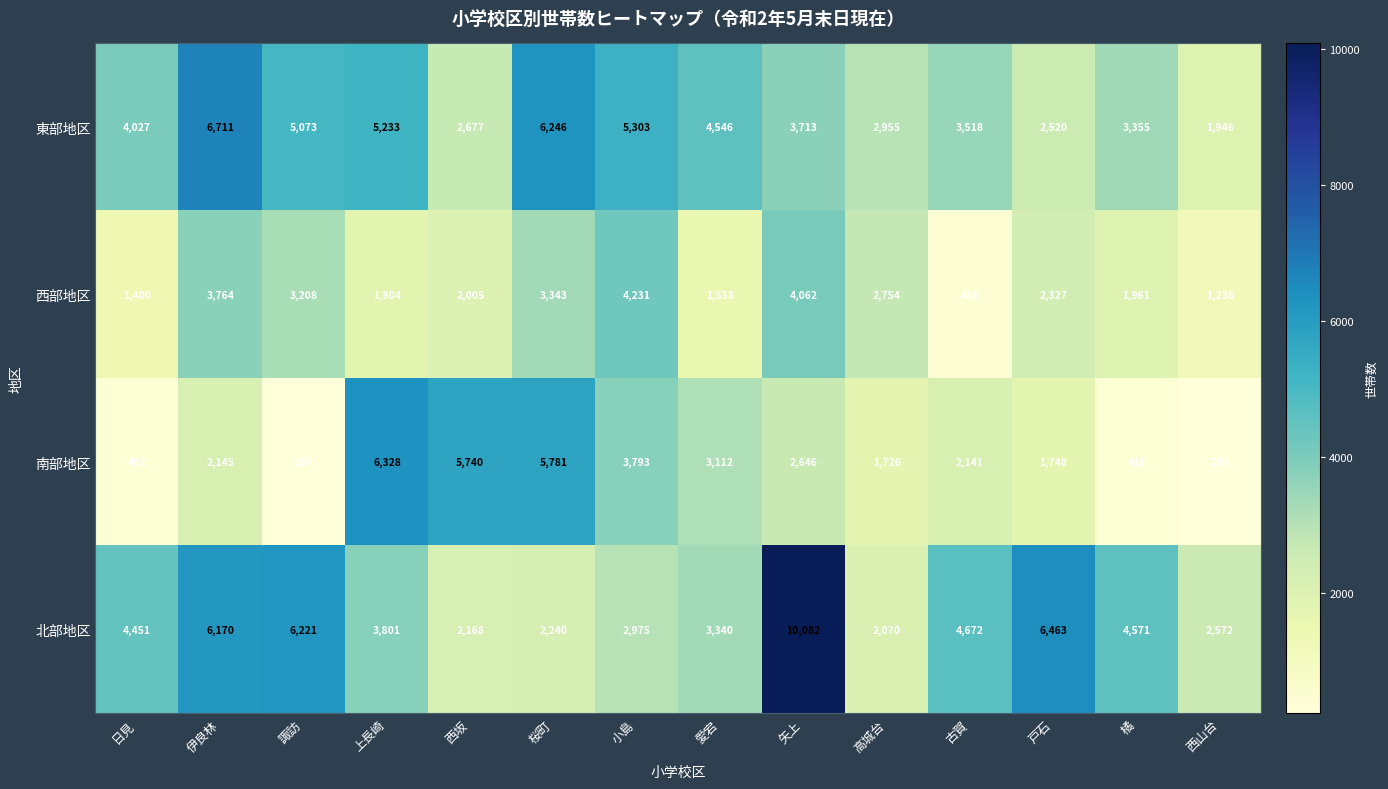

At how many categories does at least one series exceed 5563?

7